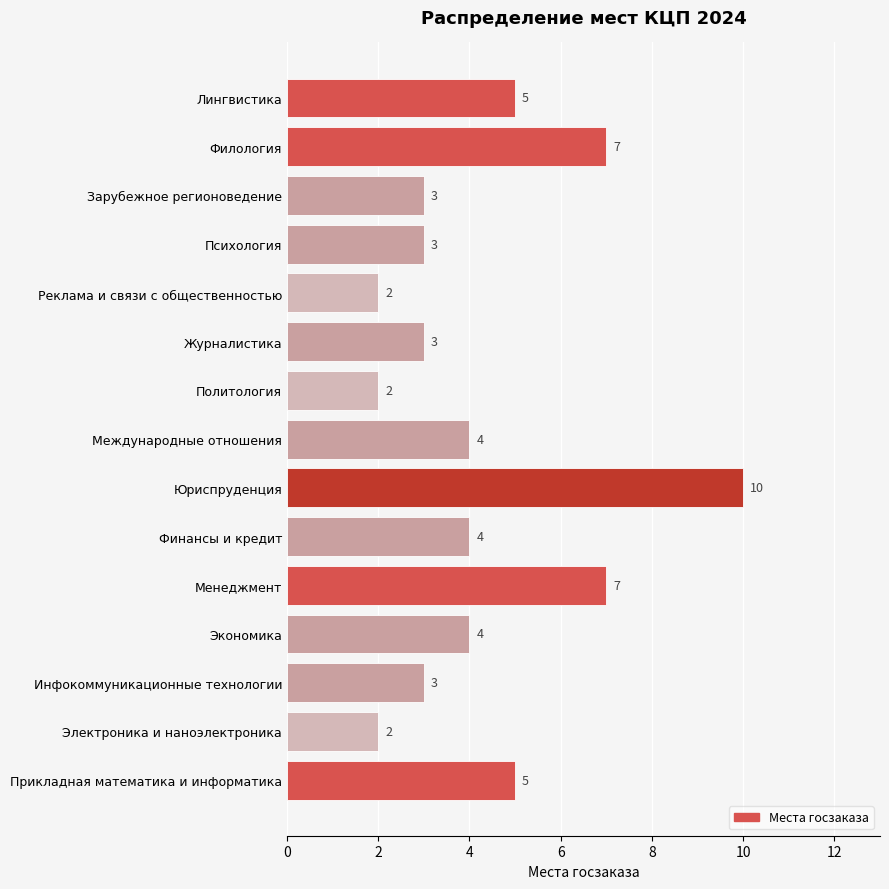

What is the smallest value displayed?

2